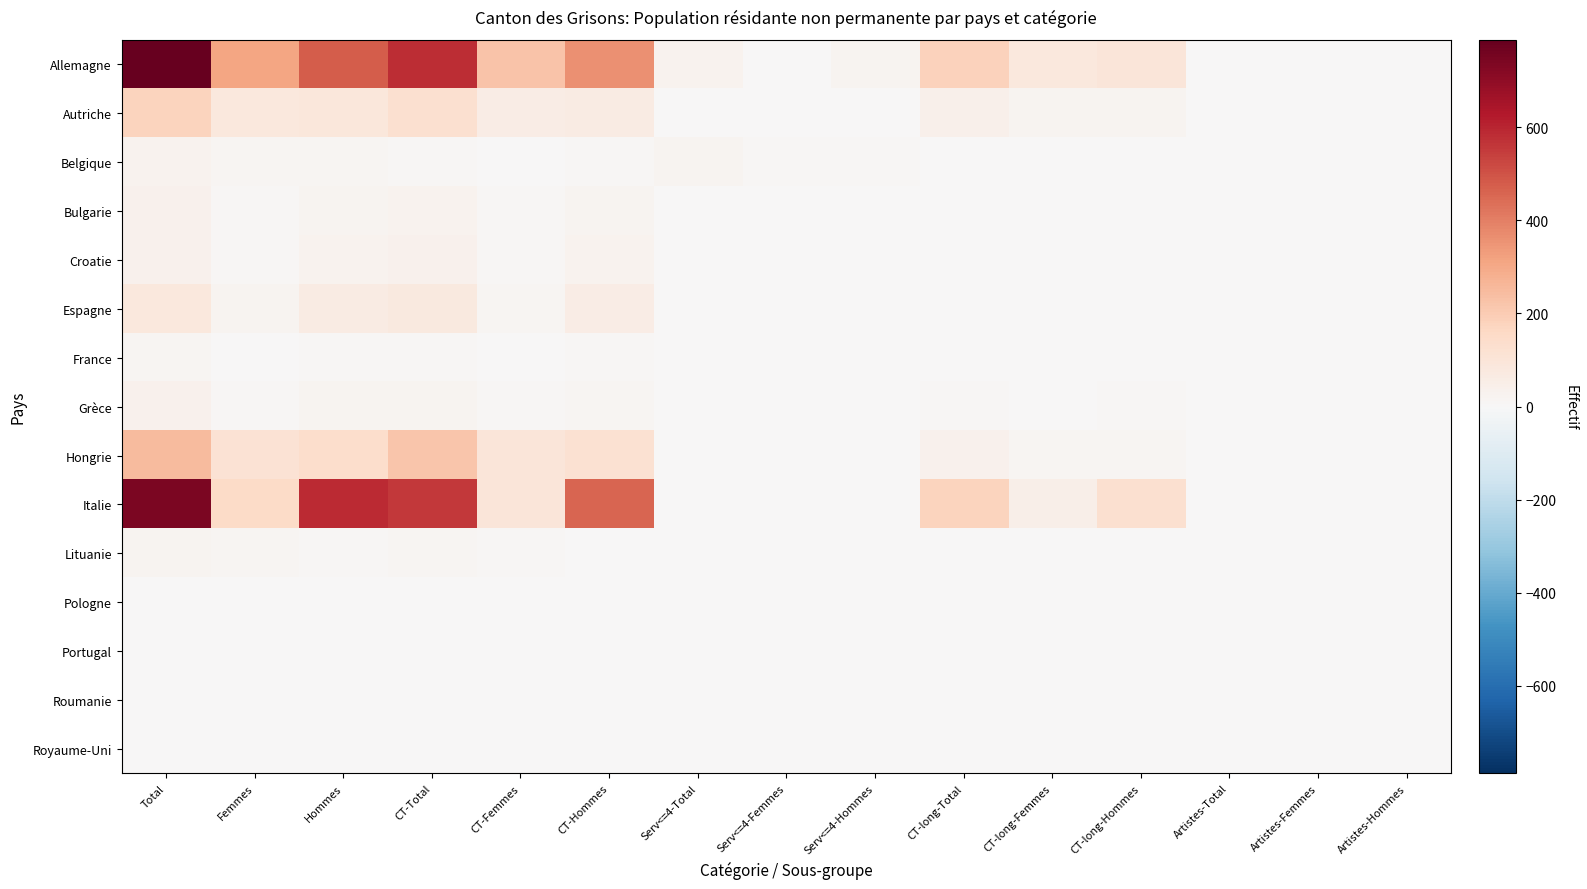

What is the total value across all series at CT-long-Hommes?

275